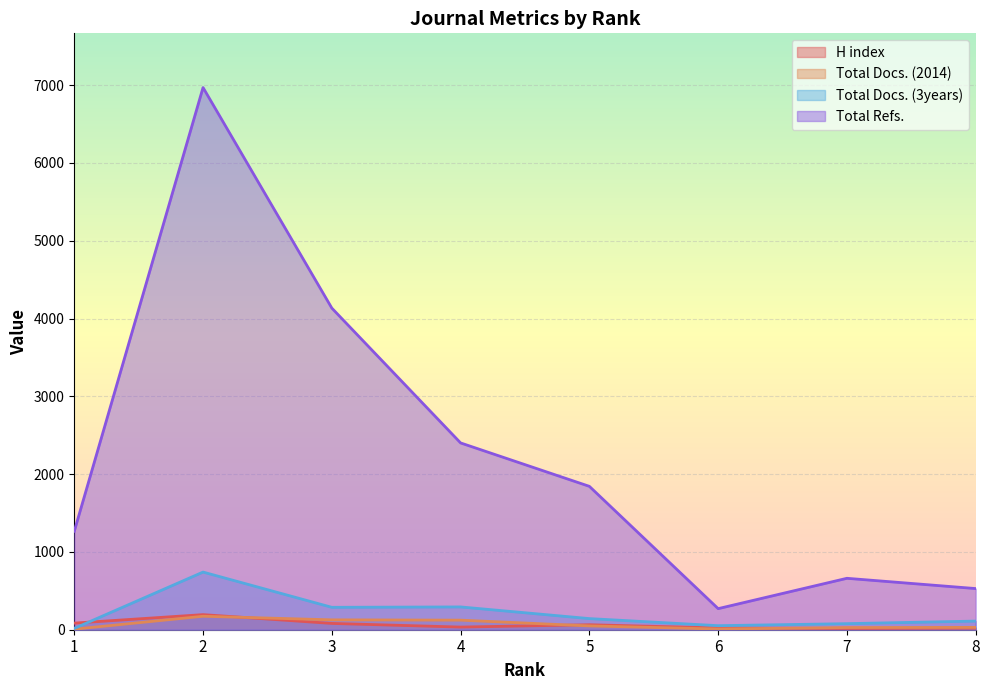

Does the chart display data point markers on the line(s)?

No